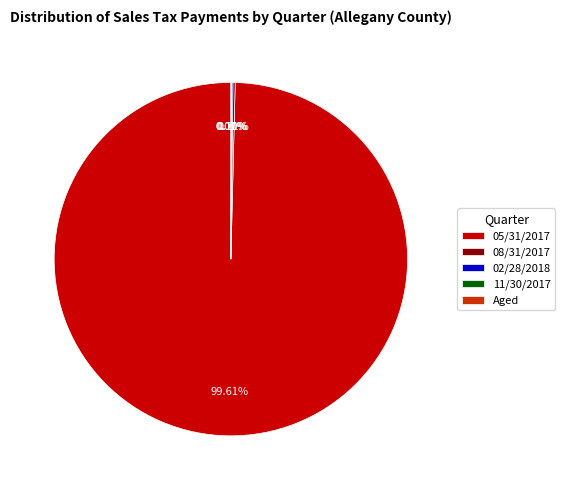

Which slice represents more than half of the pie?

05/31/2017